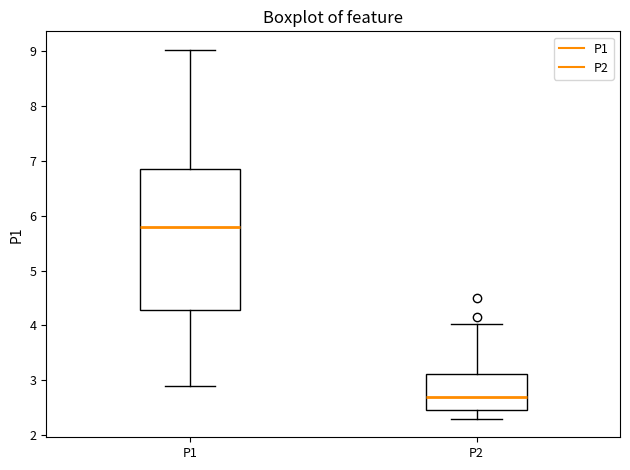

Which box is the tallest, from its lower edge to its upper edge?

P1